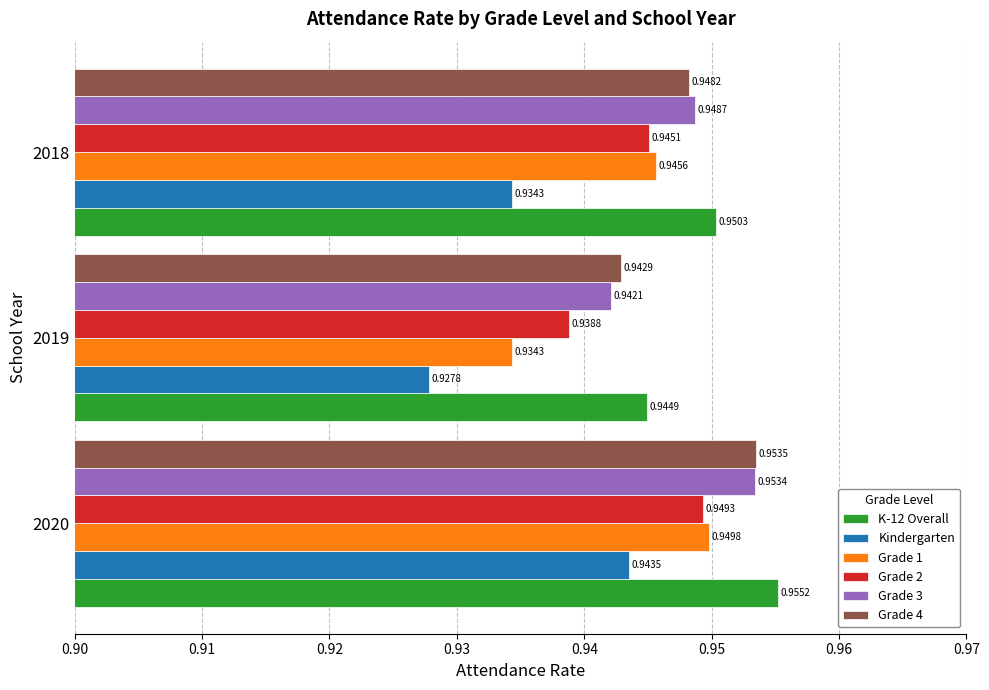

What is the sum of all Grade 4 values?

2.8